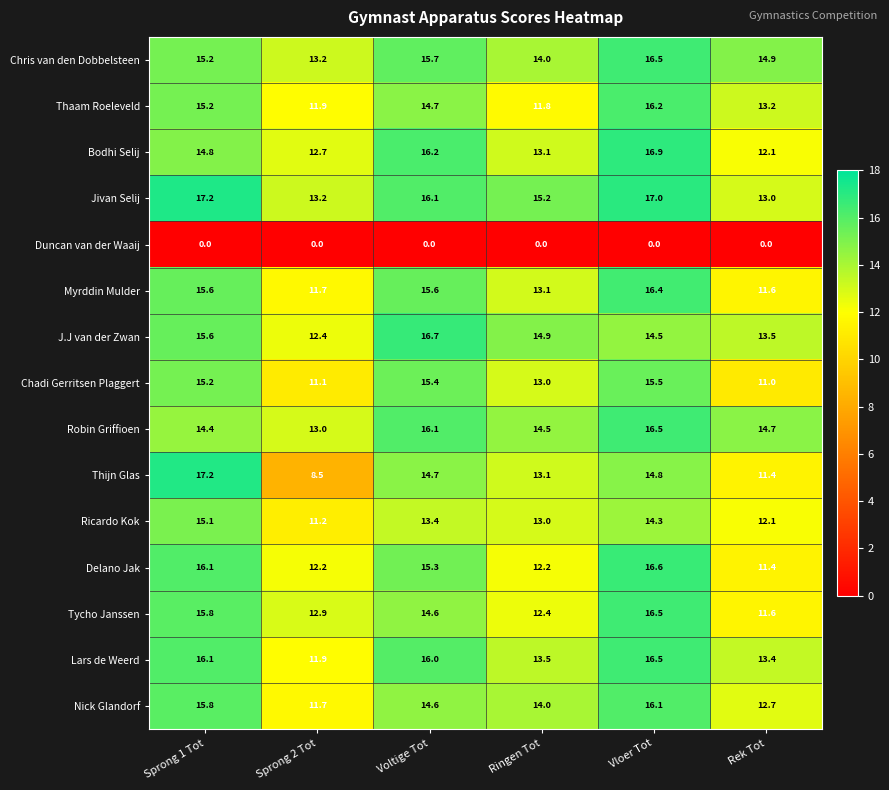

What is the maximum value shown in the chart?

17.2